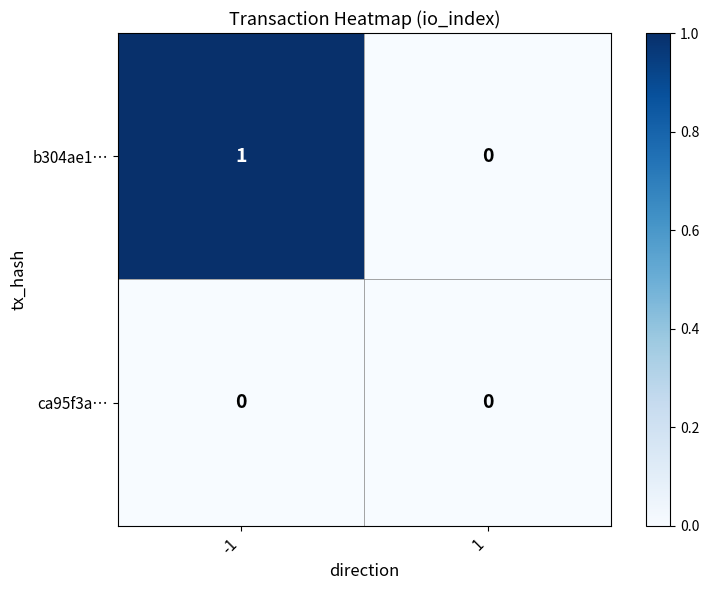

List the series in order of their overall mean, lowest first.

ca95f3a…, b304ae1…